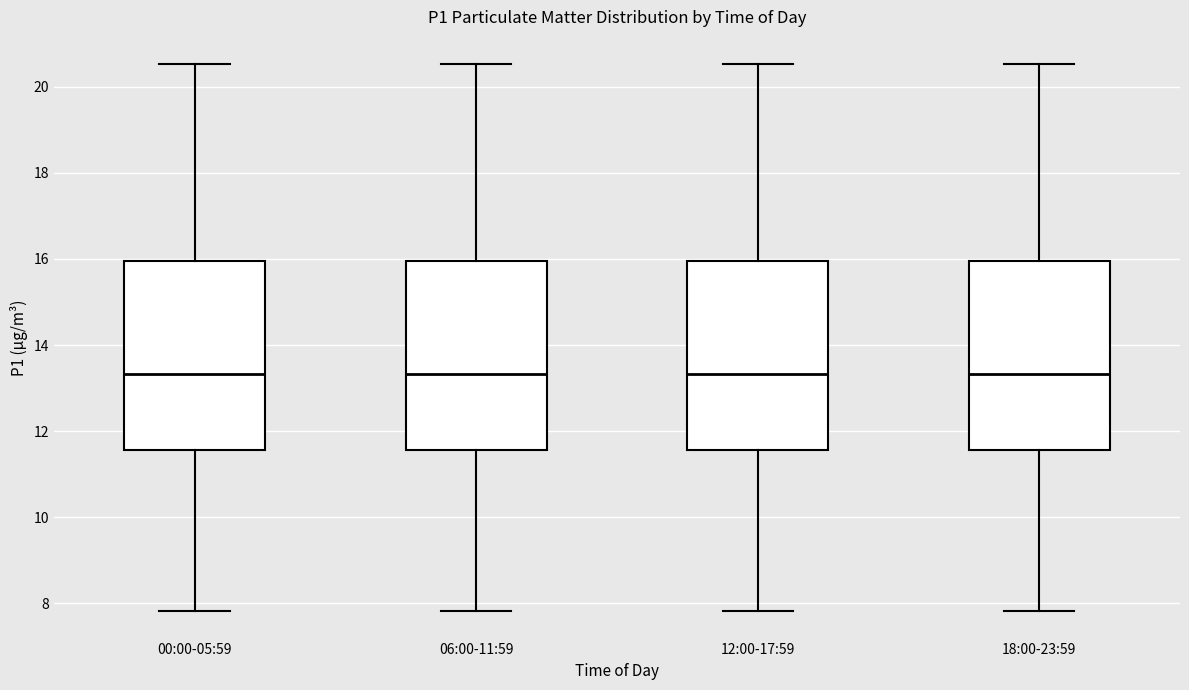

Reading left to right, read every box against the y-axis: the position of its median line, the range the box covers, and the ends of its whiskers. The values are not printed on the chart, so give them approximately, as read against the axis.

00:00-05:59: median 13.4, box 11.6 to 16.0, whiskers 7.8 to 20.6
06:00-11:59: median 13.4, box 11.6 to 16.0, whiskers 7.8 to 20.6
12:00-17:59: median 13.4, box 11.6 to 16.0, whiskers 7.8 to 20.6
18:00-23:59: median 13.4, box 11.6 to 16.0, whiskers 7.8 to 20.6